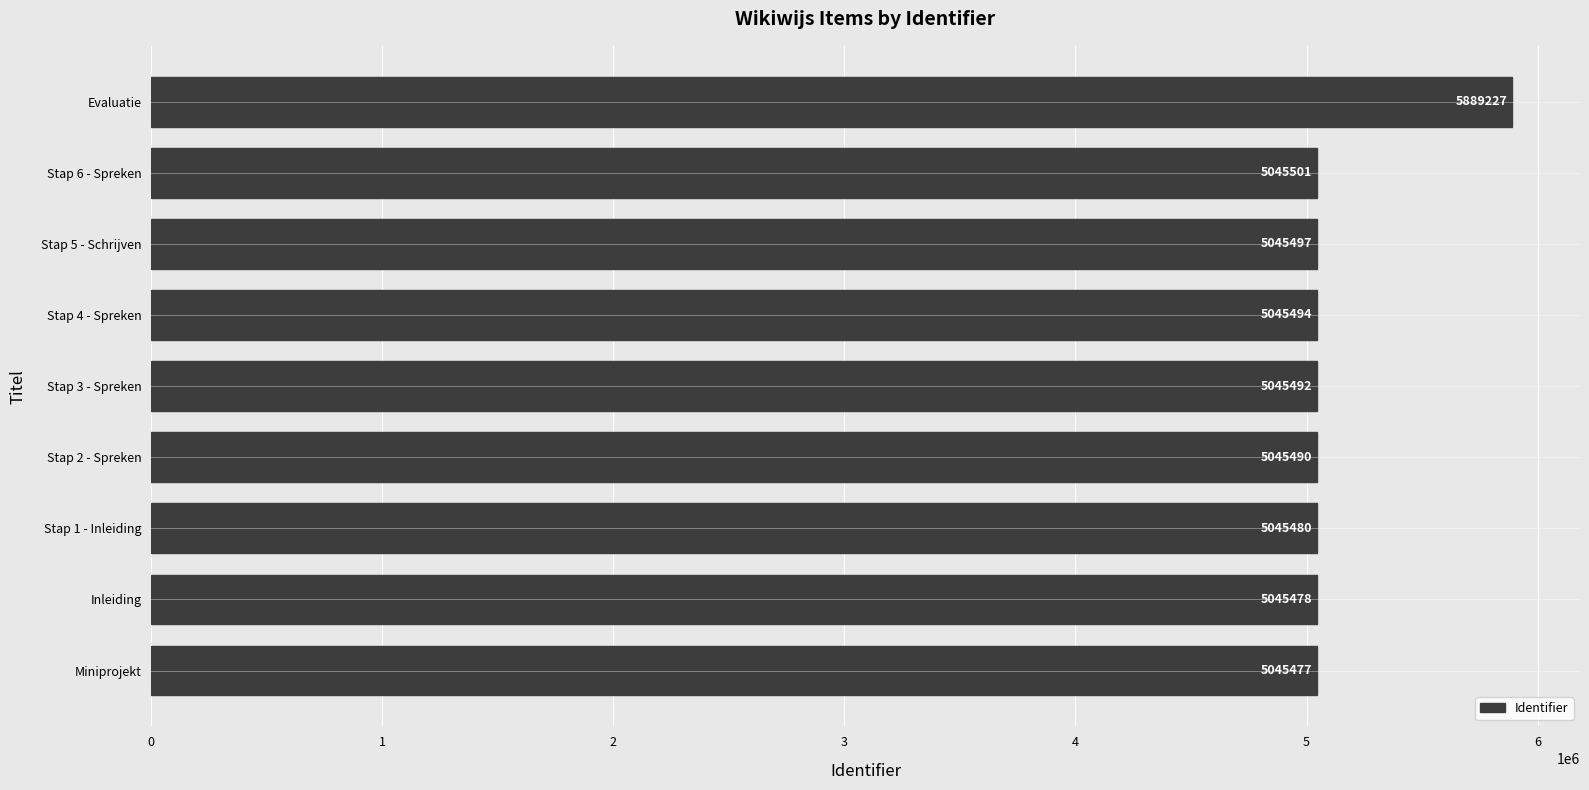

Are the bars grouped side by side (vs. stacked)?

No